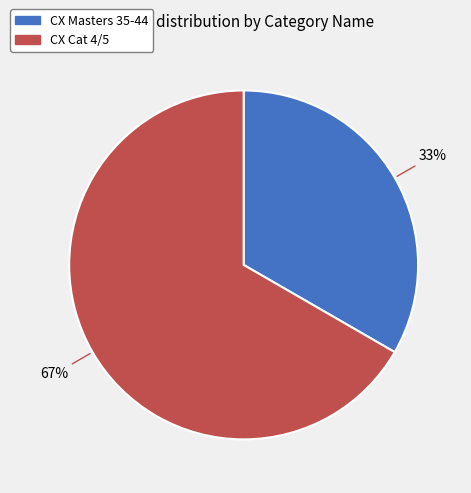

Which slice is the smallest?

CX Masters 35-44